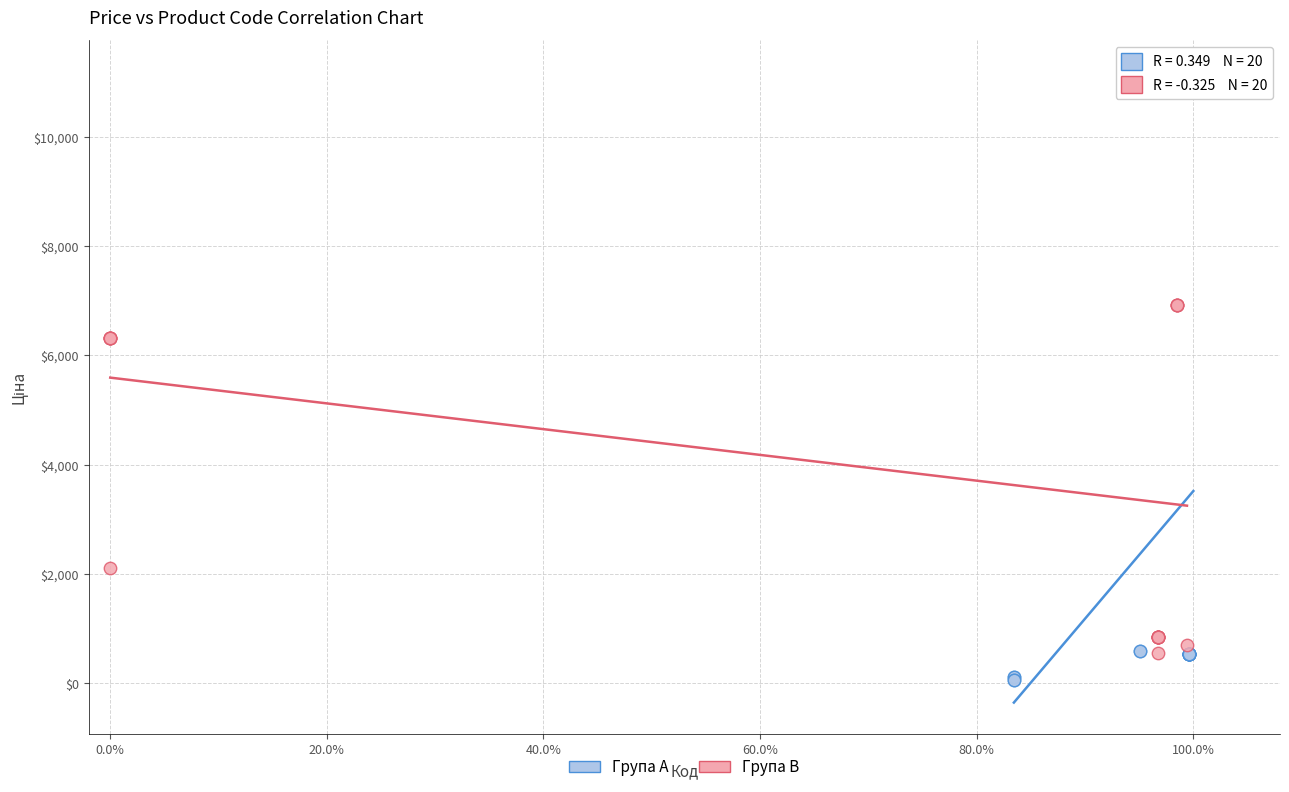

Which series contains the lowest Y value?

Група A